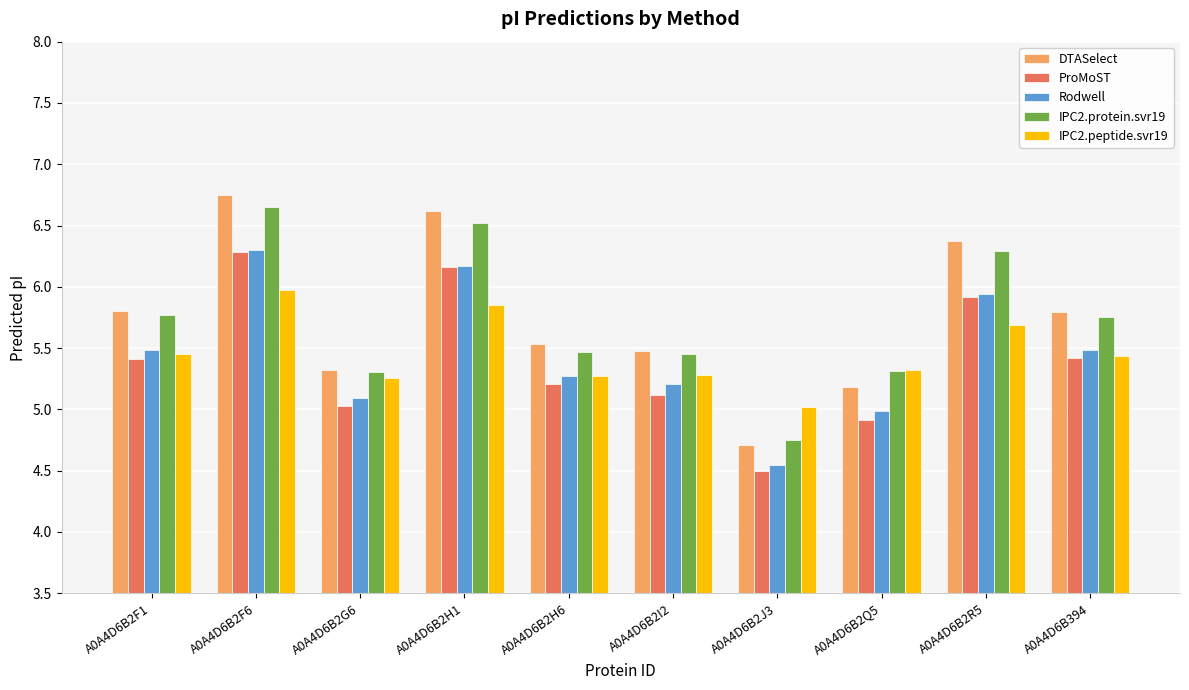

Between A0A4D6B2I2 and A0A4D6B2R5, which series saw the biggest shift?

DTASelect